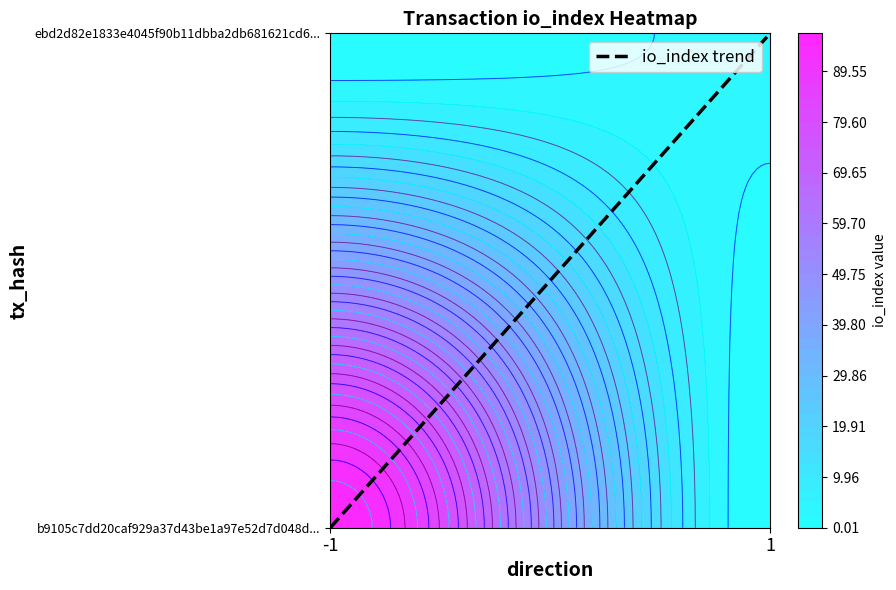

What is the difference between the maximum and minimum values?

1